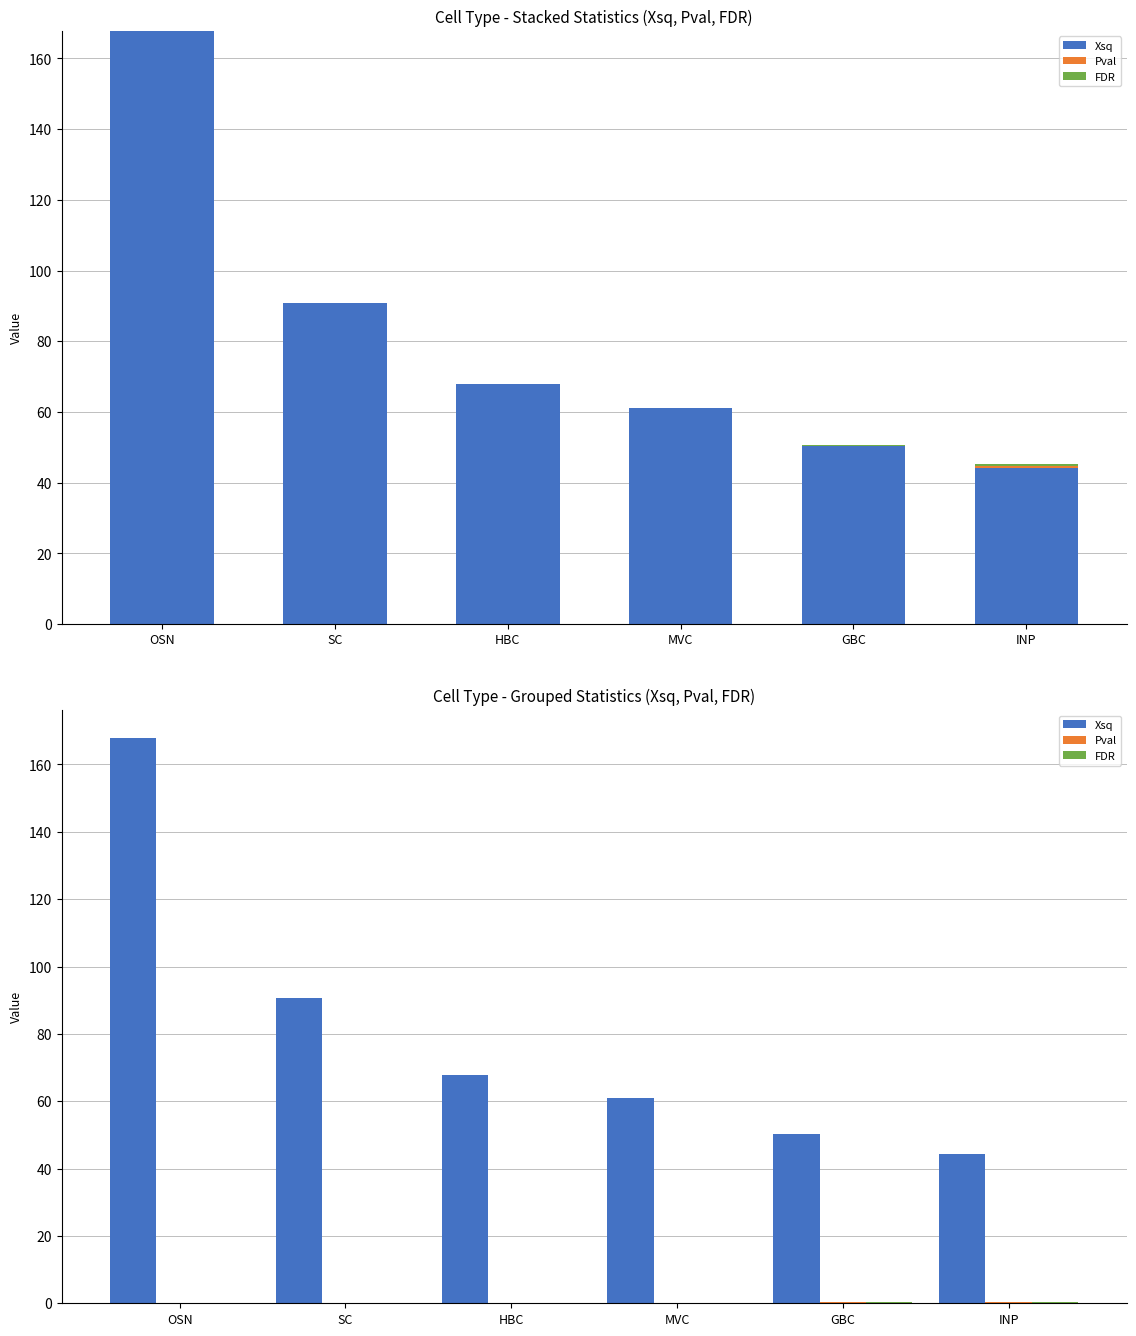

How many bars are there in total?

18